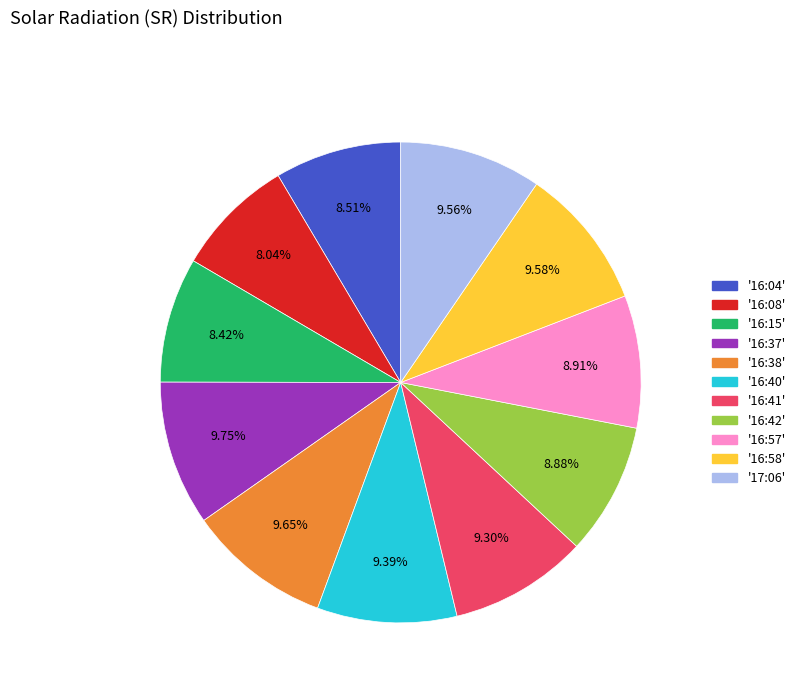

To the nearest percent, what is the average slice percentage?

9%